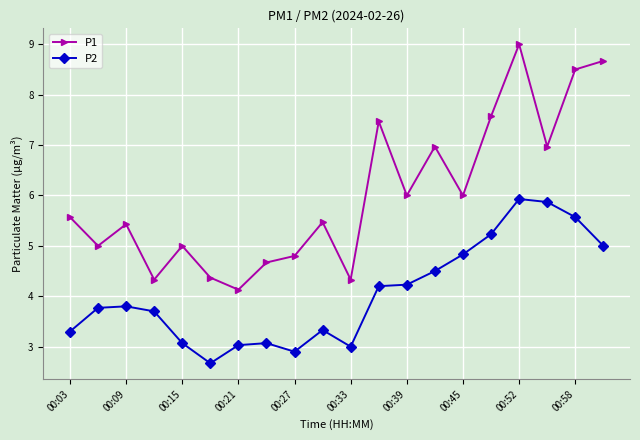

Which series has the largest range (max minus min)?

P1